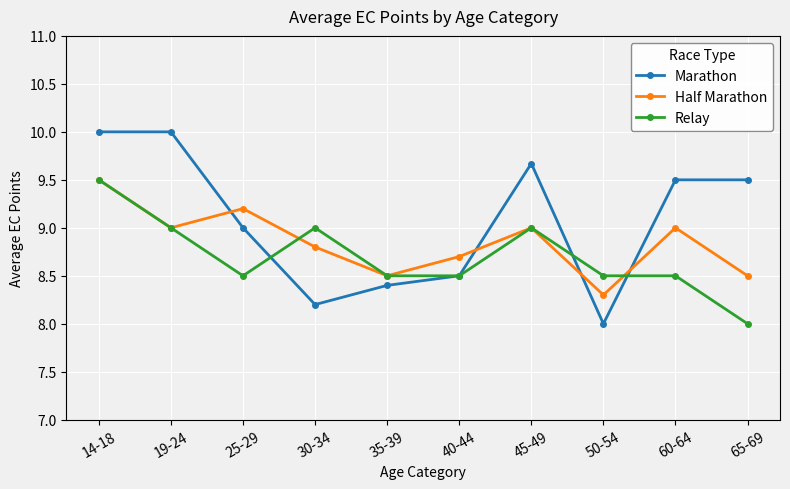

Is this an area chart (filled region under the line)?

No